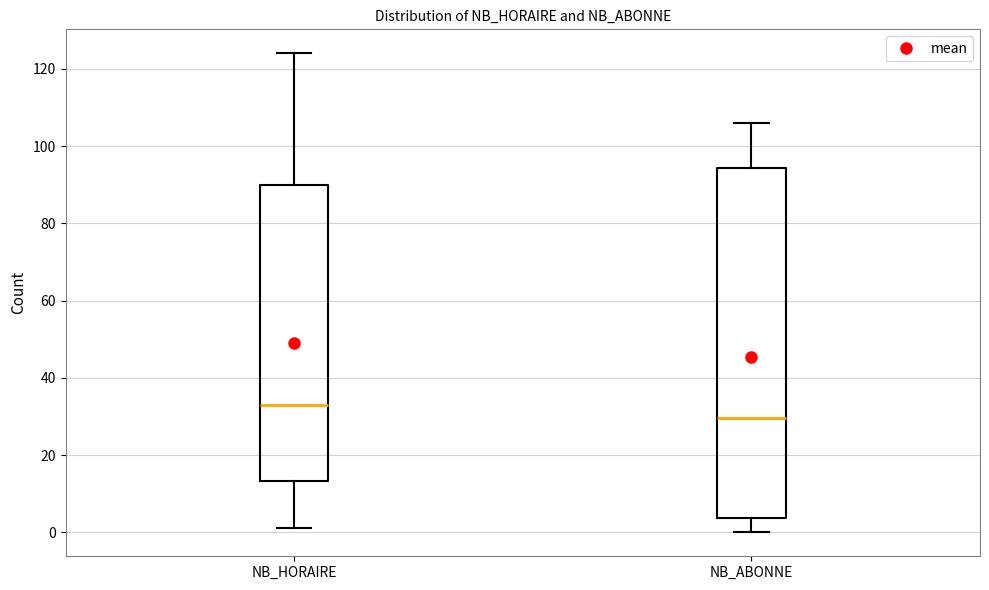

Comparing the boxes themselves (not the whiskers), which one is the tallest?

NB_ABONNE